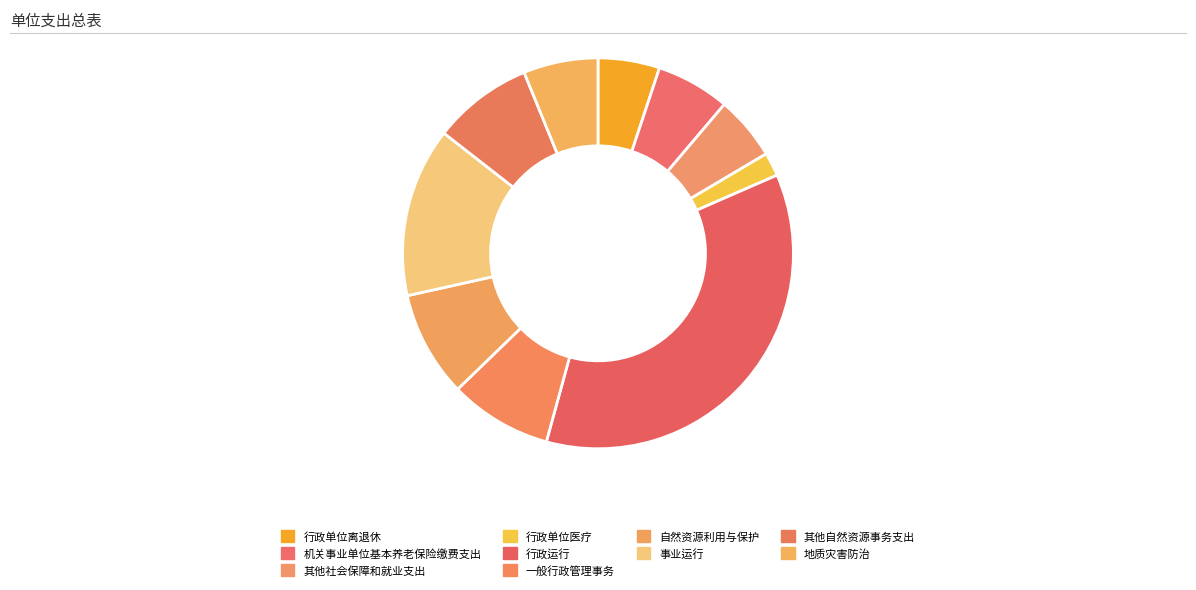

How much of the chart is everything except 其他自然资源事务支出?

91.7%